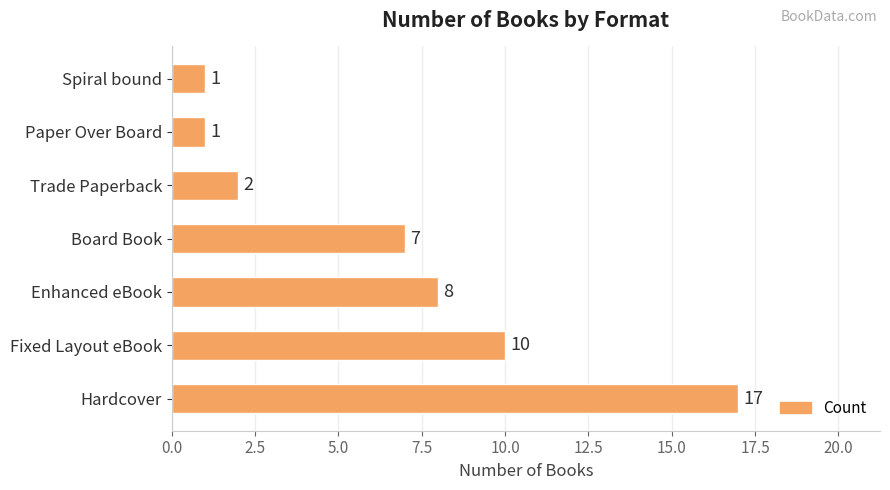

What value does the data have at Hardcover?

17